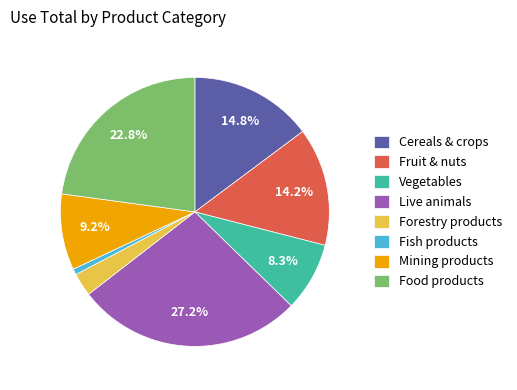

How many slices are in this pie chart?

8